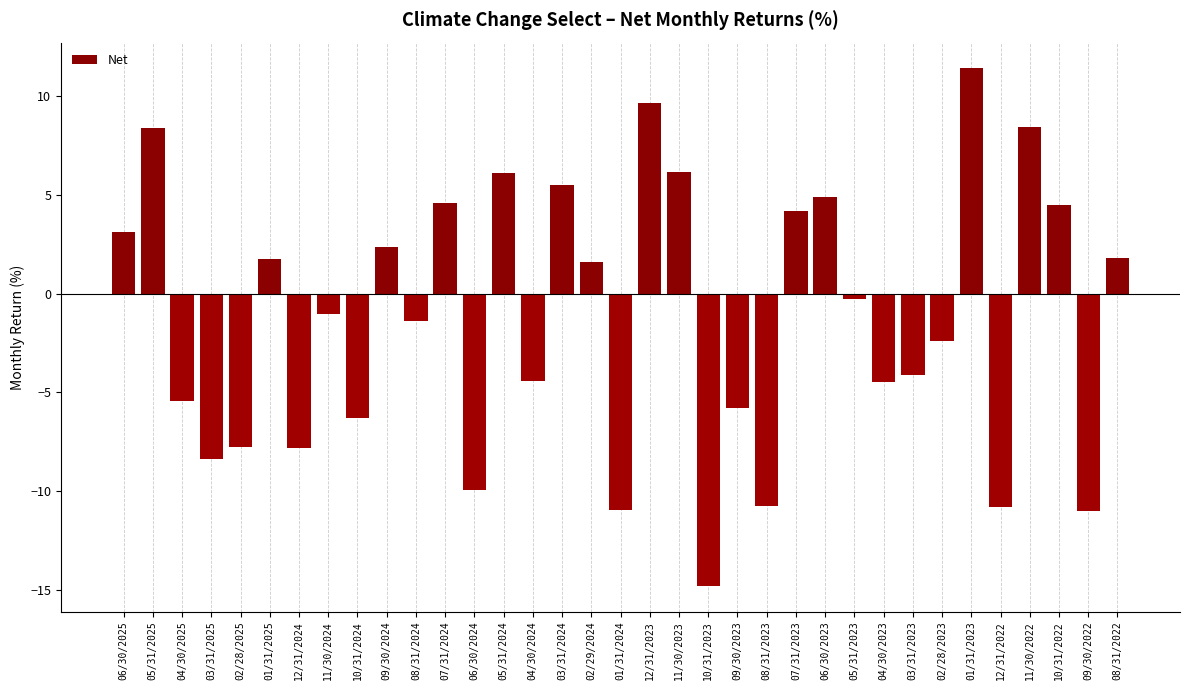

What is the sum of the values at 07/31/2023 and 12/31/2022?

-6.6